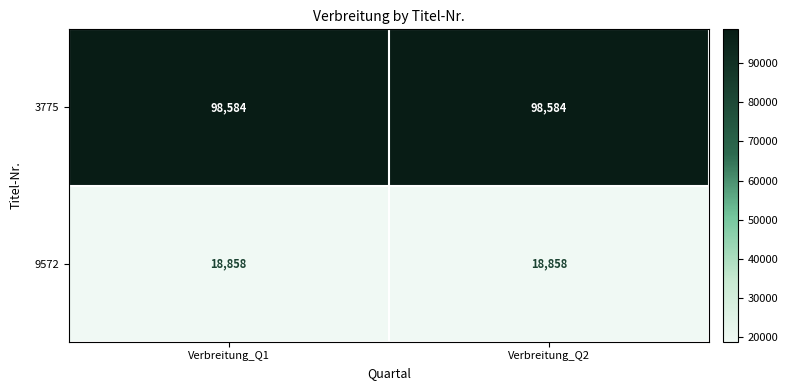

List the series in order of their overall mean, highest first.

3775, 9572